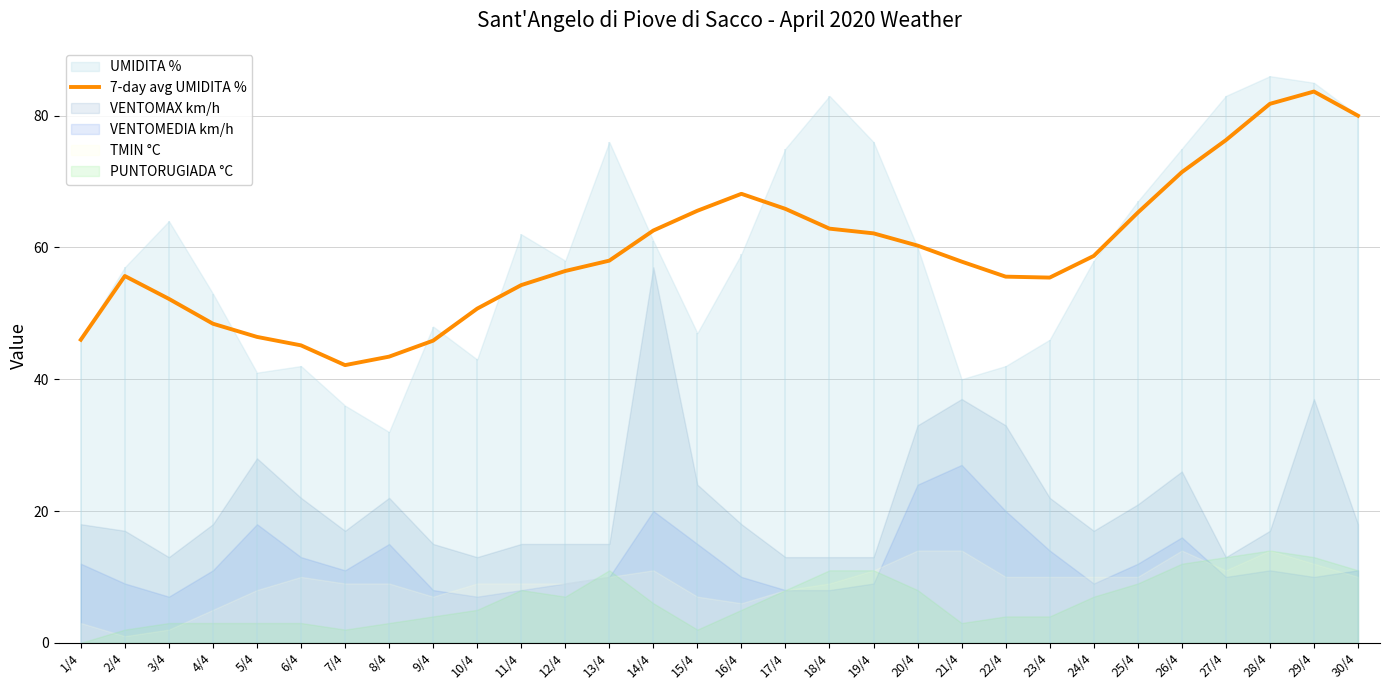

True or false: 7-day avg UMIDITA % has a value of 14.4 at 7/4.

False